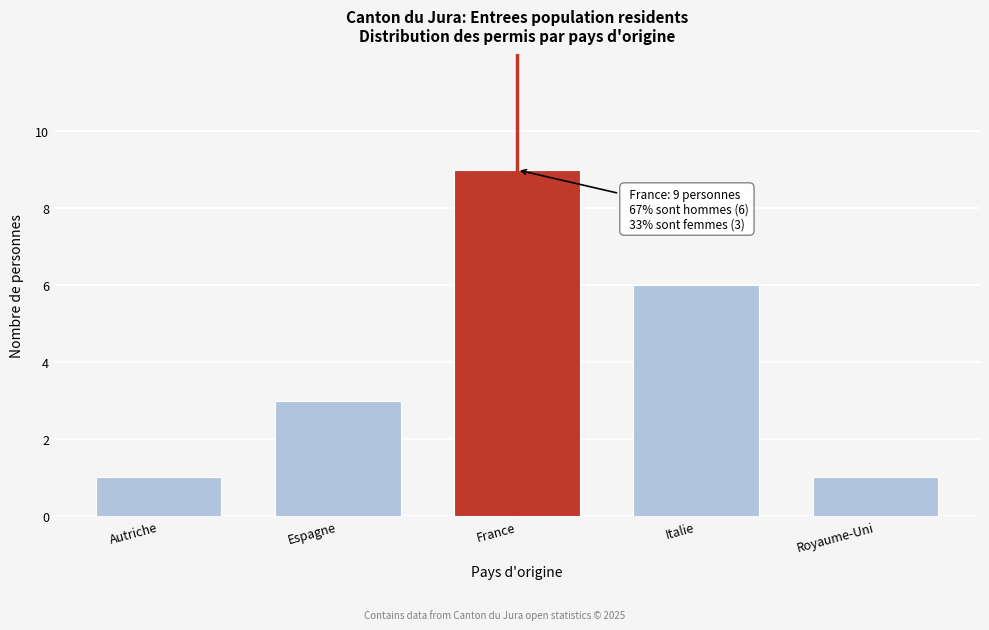

Reading left to right, transcribe all the data shown in this chart.

1	3	9	6	1